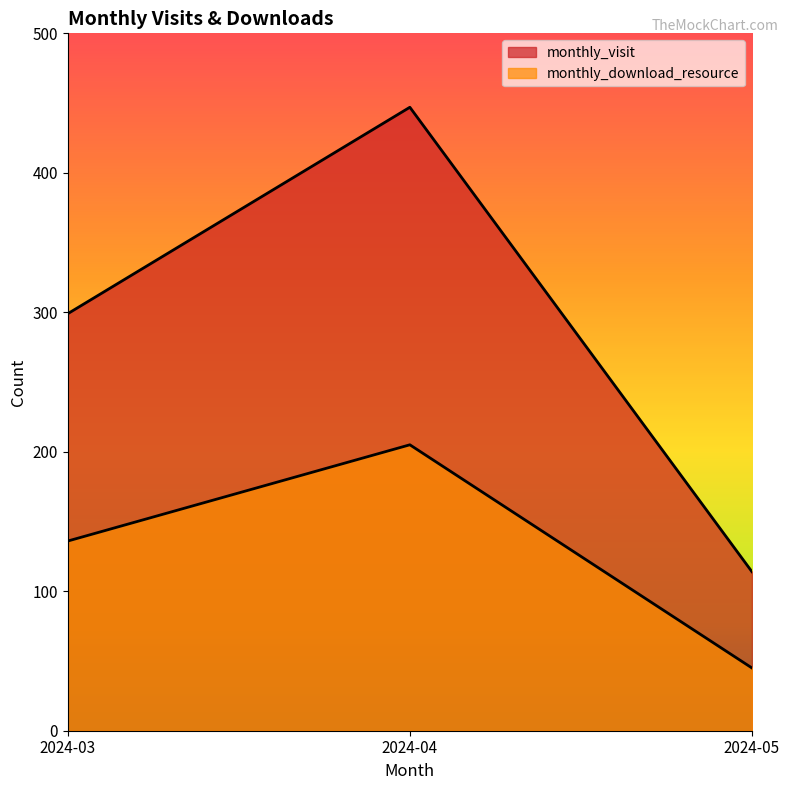

How many lines are shown in the chart?

2